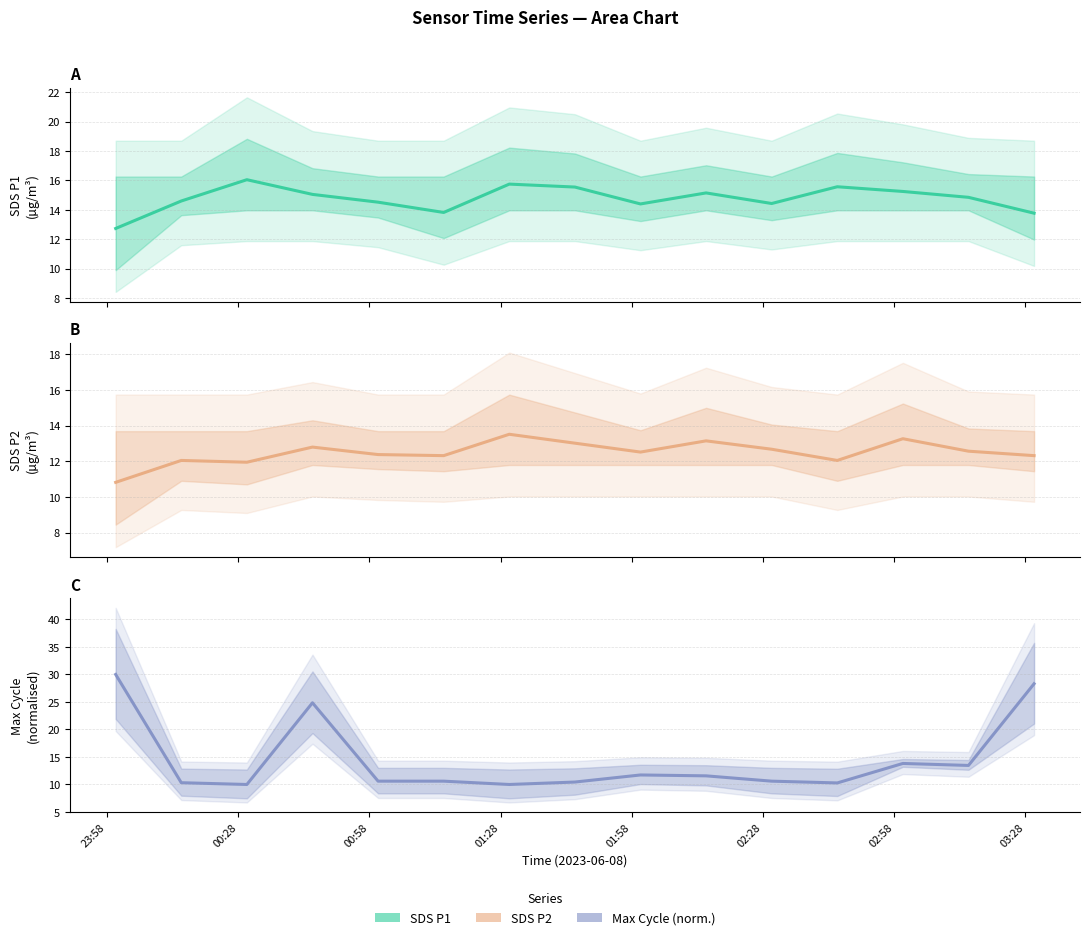

Which series has the largest total across all categories?

SDS P1